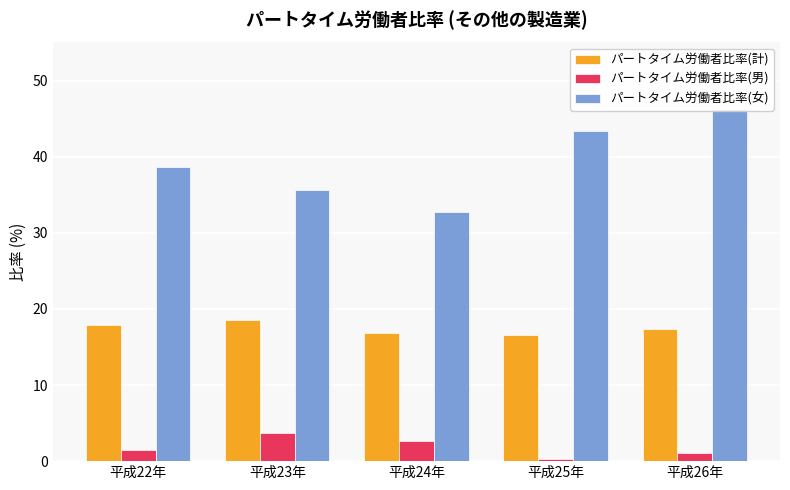

Reading right to left, what are all the values shown in this chart?

パートタイム労働者比率(計): 平成26年=17.3	平成25年=16.6	平成24年=16.9	平成23年=18.5	平成22年=17.9
パートタイム労働者比率(男): 平成26年=1.1	平成25年=0.3	平成24年=2.6	平成23年=3.7	平成22年=1.4
パートタイム労働者比率(女): 平成26年=46.2	平成25年=43.4	平成24年=32.7	平成23年=35.6	平成22年=38.6